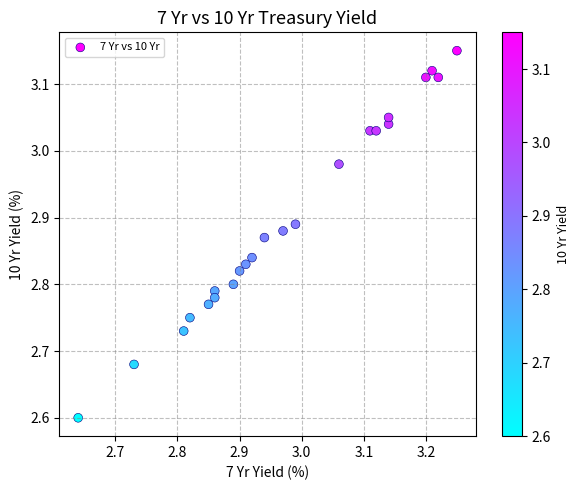

What Y value in the scatter plot is closest to 2?

2.6